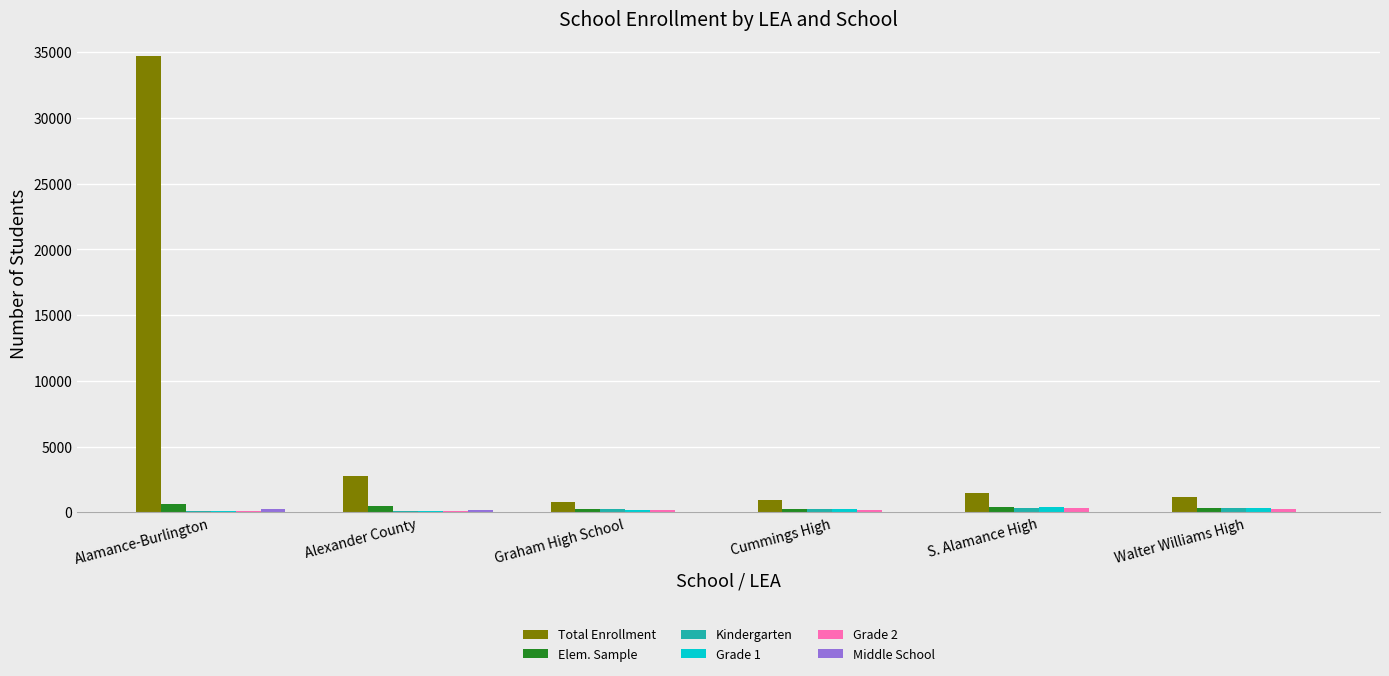

At which label is Total Enrollment closest to 17721?

Alexander County